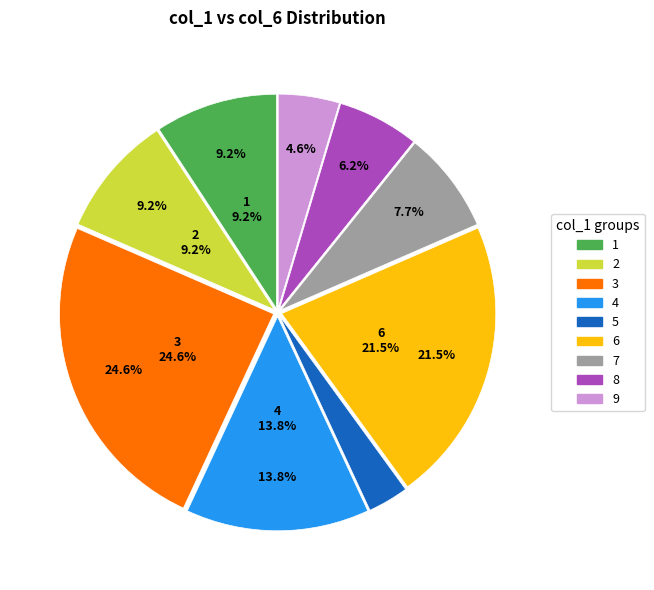

To the nearest percent, what percentage of the pie is 7?

8%